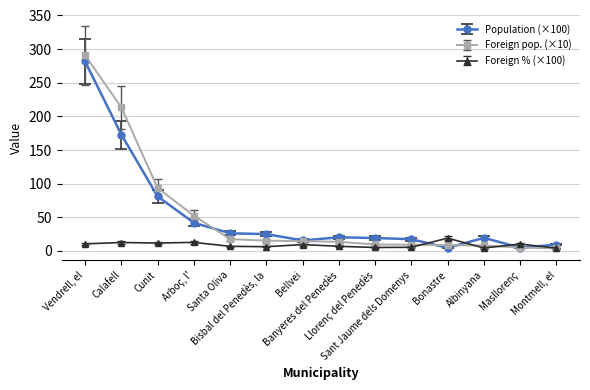

What is the label of the 11th point from the right?

Arboç, l'